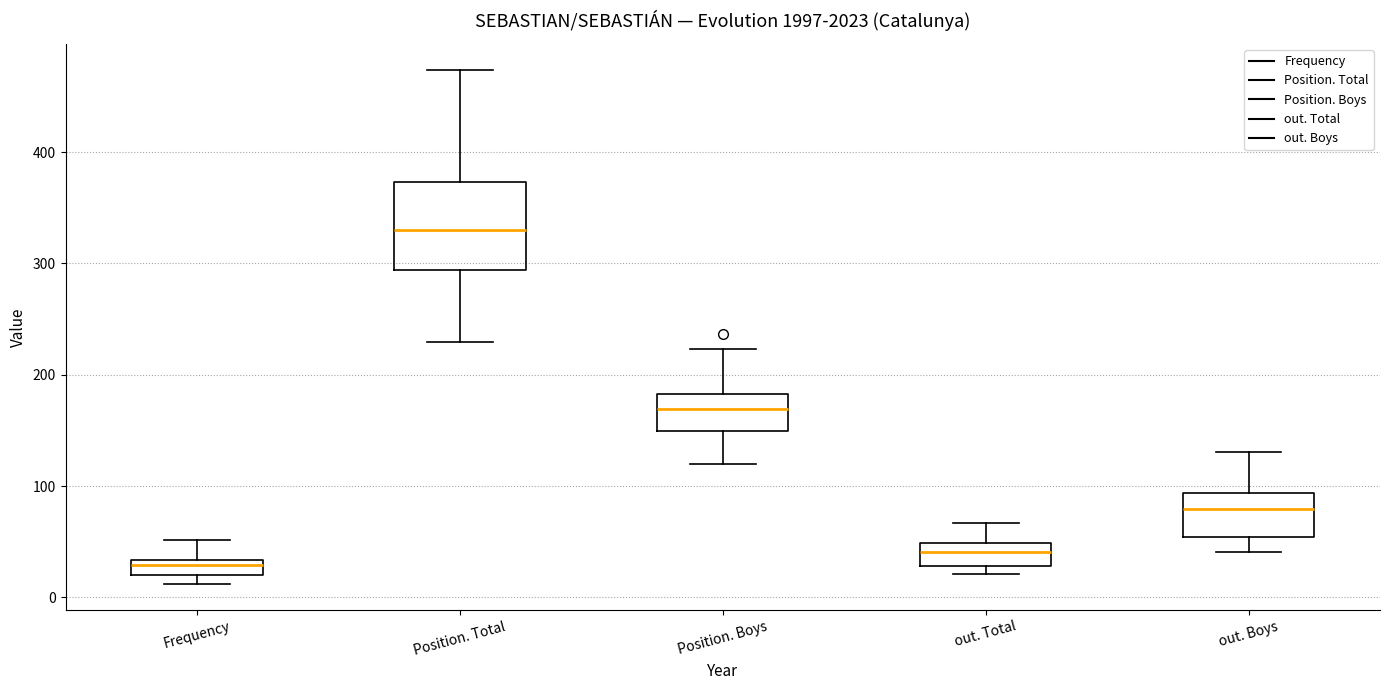

Where does the upper whisker of the box for out. Total end on the y-axis? The values are not printed on the chart, so give them approximately, as read against the axis.

70